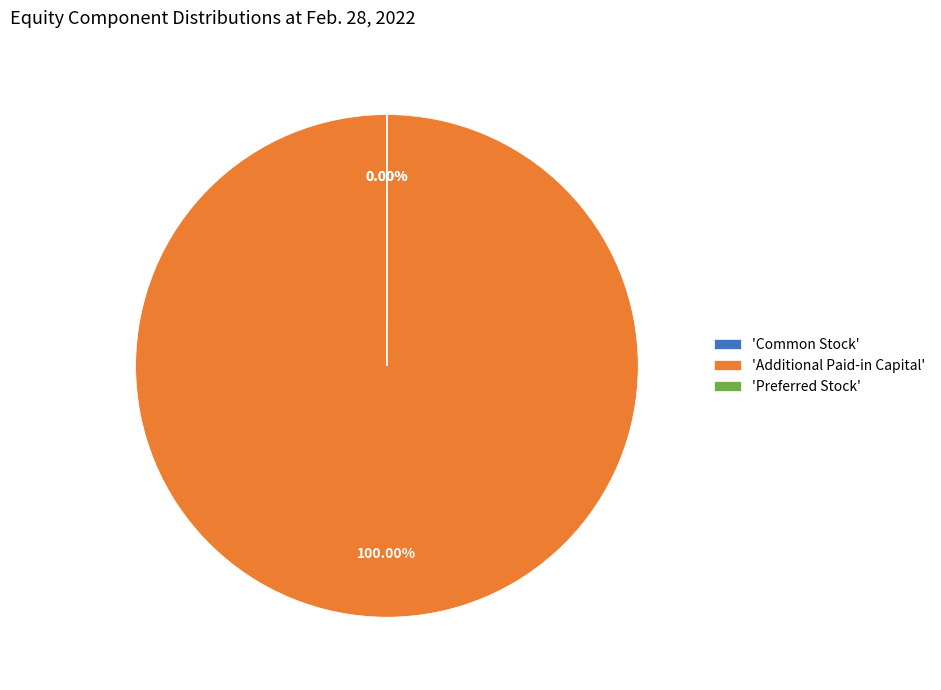

Is the sum of Balance at Feb. 28, 2022 and Issuance of Preferred Stock greater than half?

Yes